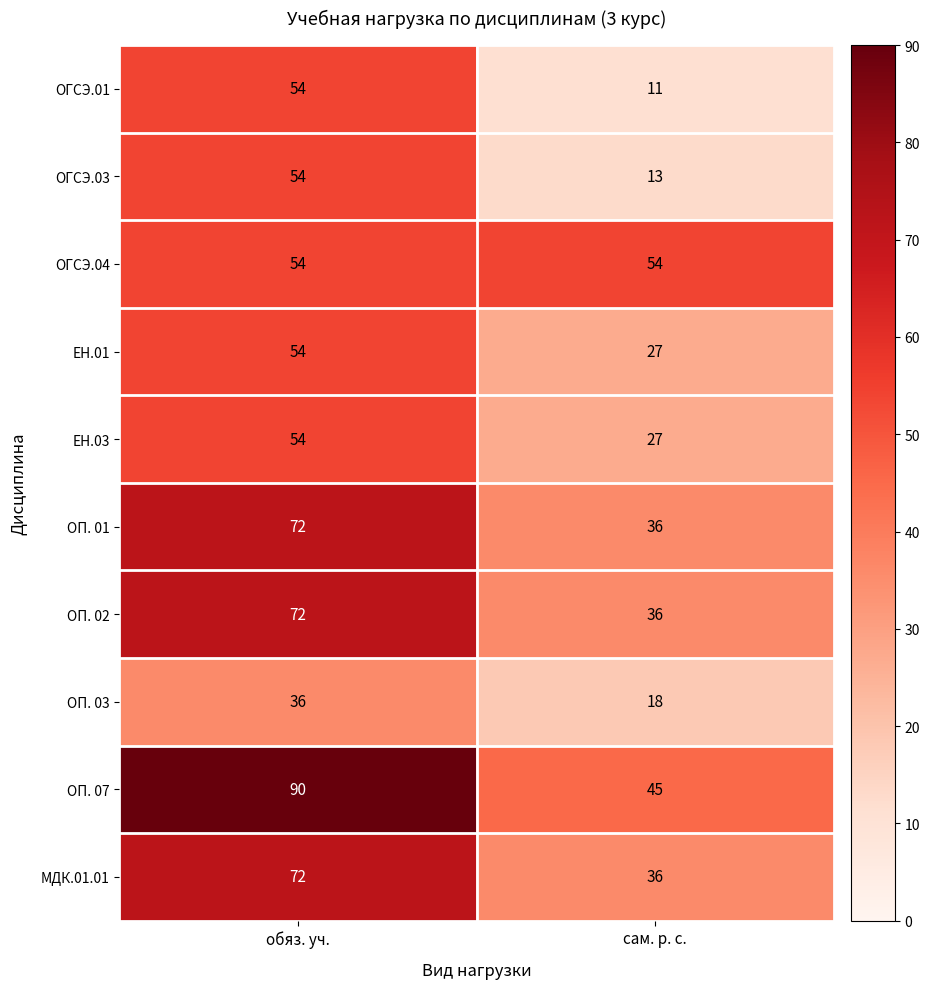

The value of ОГСЭ.03 at обяз. уч. is 54. True or false?

True